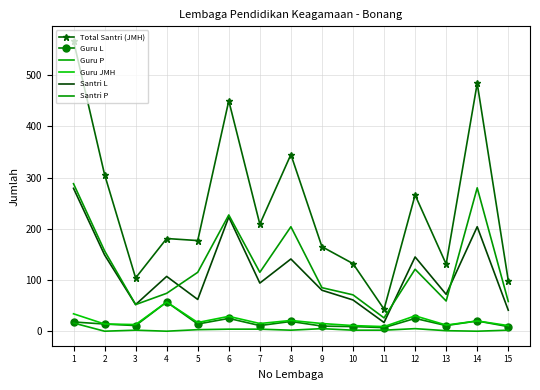

At which label does Santri P reach its minimum?

11